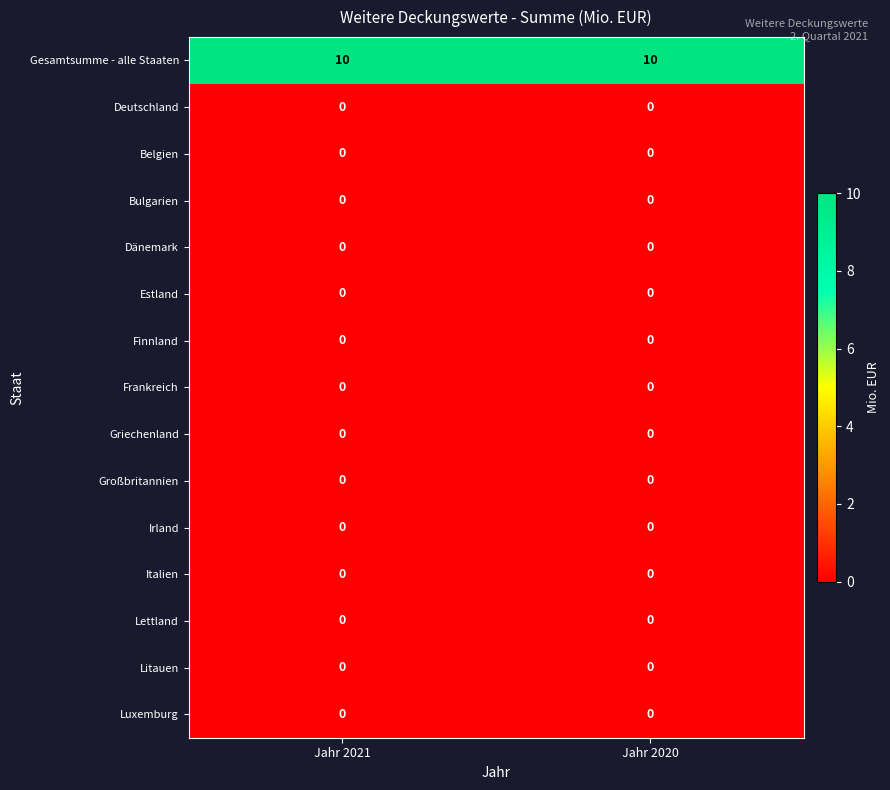

At how many categories does at least one series exceed 9?

2